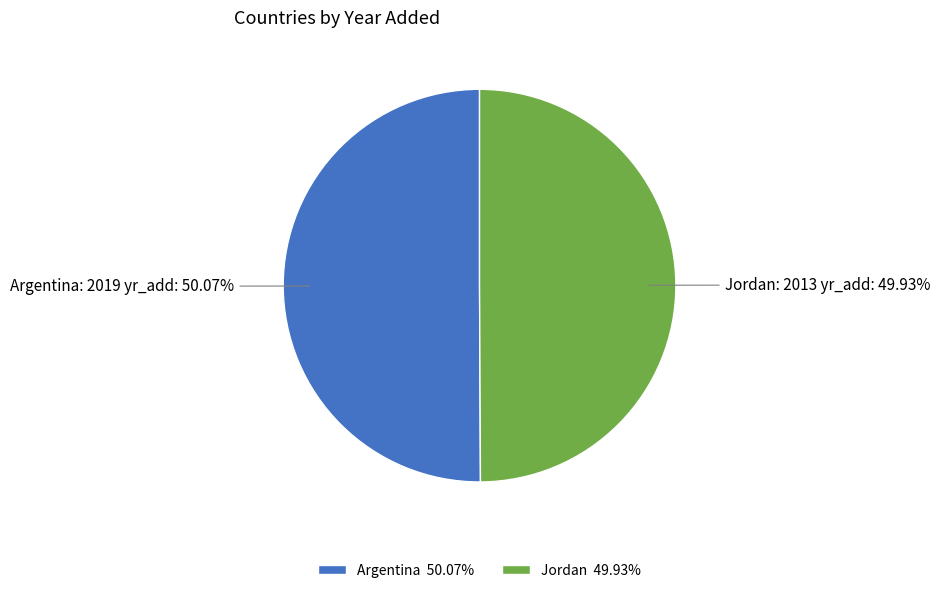

Is it true that Jordan is 62% of the pie?

False